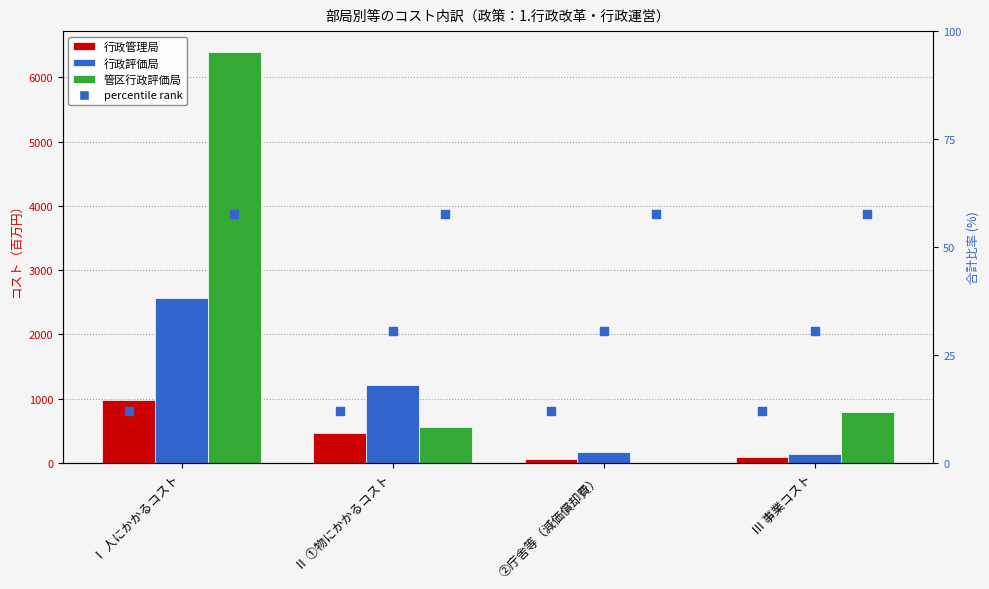

Which series contains the highest Y value?

管区行政評価局